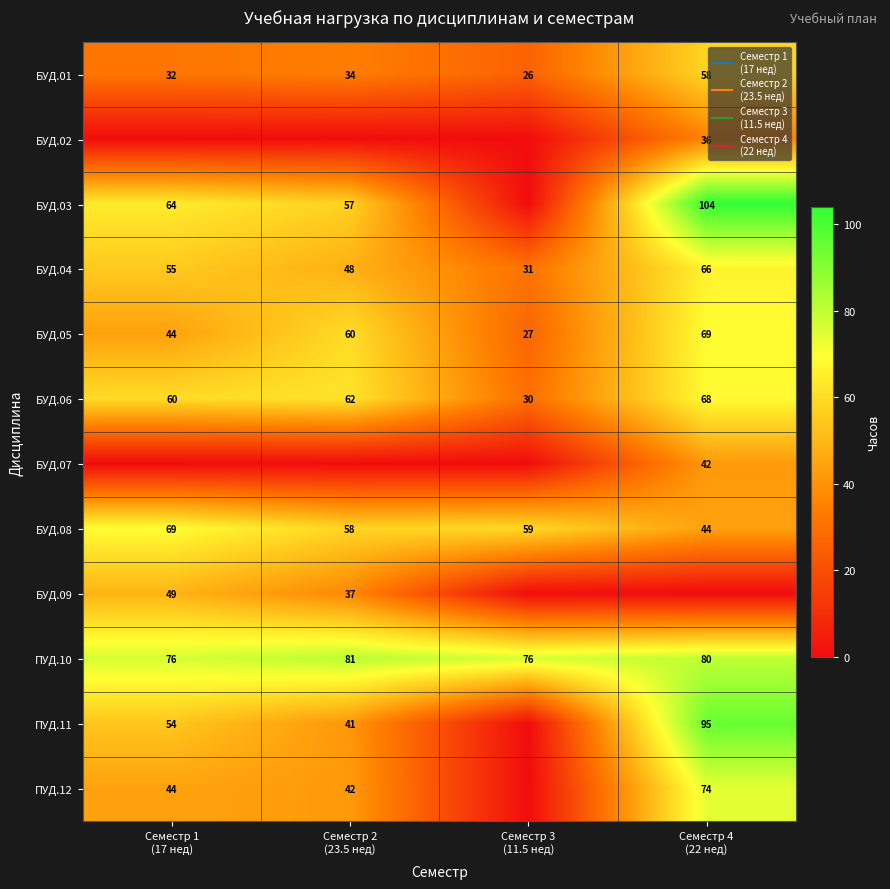

At Семестр 3 (11.5 нед), list the series in order from largest to smallest.

ПУД.10, БУД.08, БУД.04, БУД.06, БУД.05, БУД.01, БУД.02, БУД.03, БУД.07, БУД.09, ПУД.11, ПУД.12